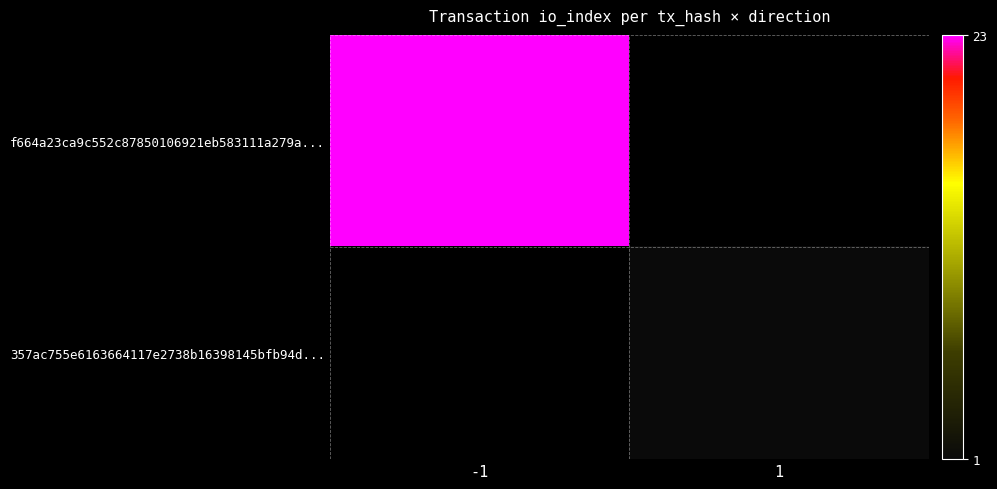

Which series has the widest spread of values?

f664a23ca9c552c87850106921eb583111a279a...